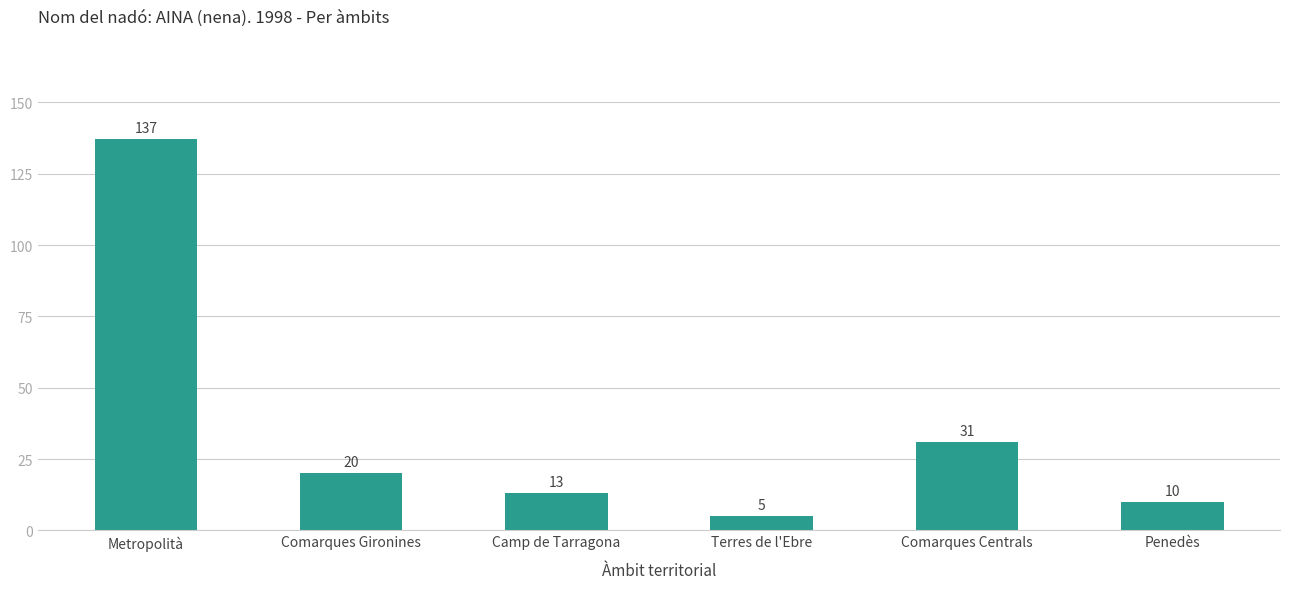

Between Comarques Gironines and Metropolità, which is larger?

Metropolità